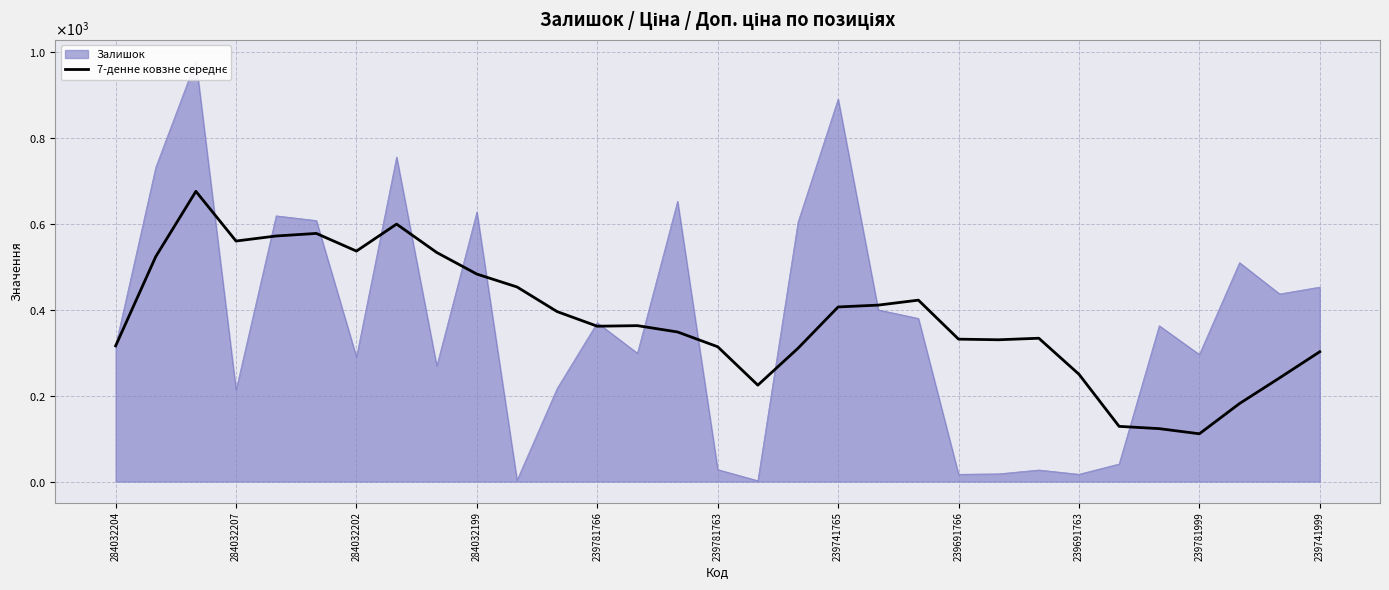

What is the difference between the values at 239741999 and 12?

91.4